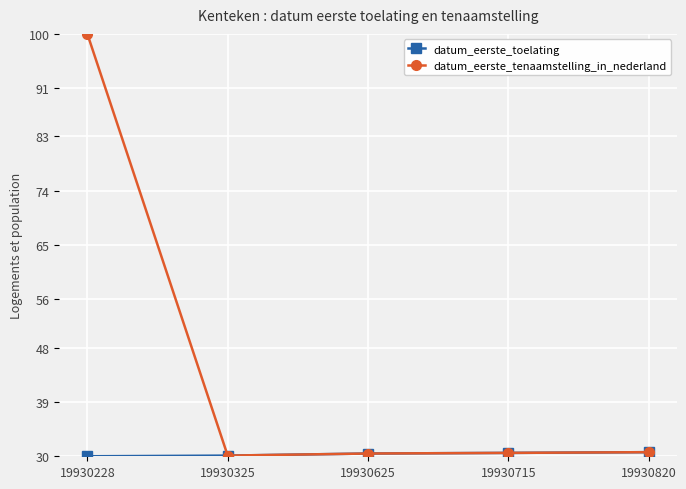

What is the approximate value of datum_eerste_tenaamstelling_in_nederland at 19930625?

30.5